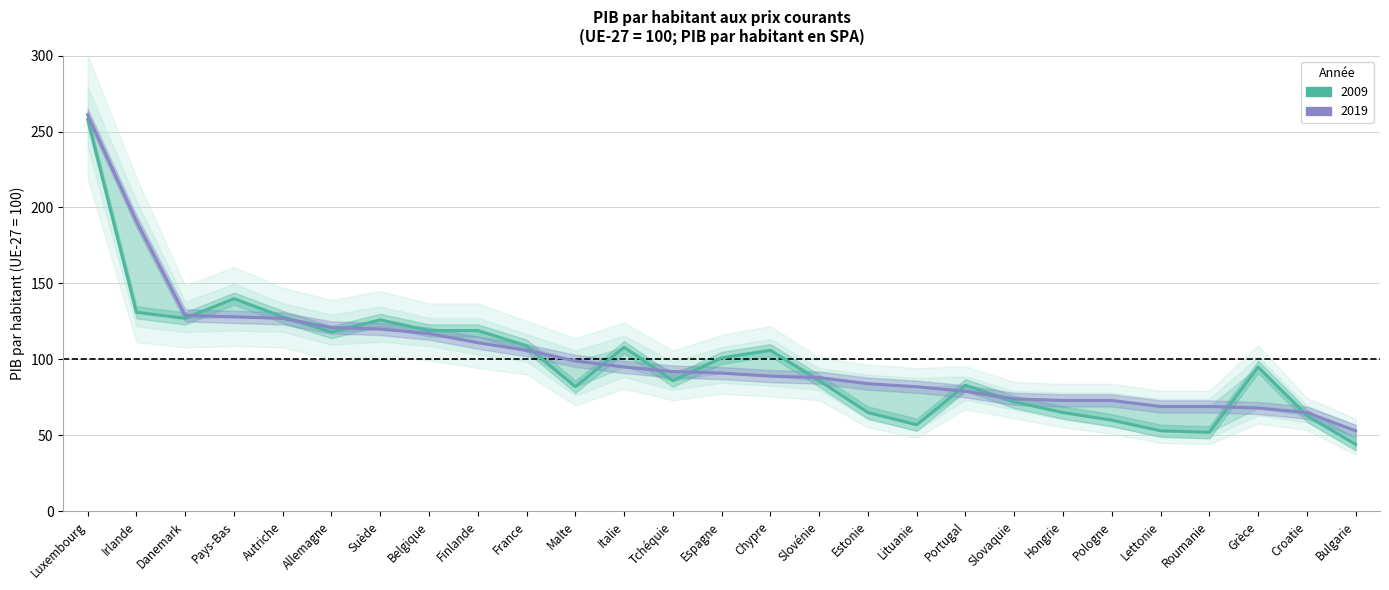

At Pays-Bas, list the series in order from smallest to largest.

2019, 2009